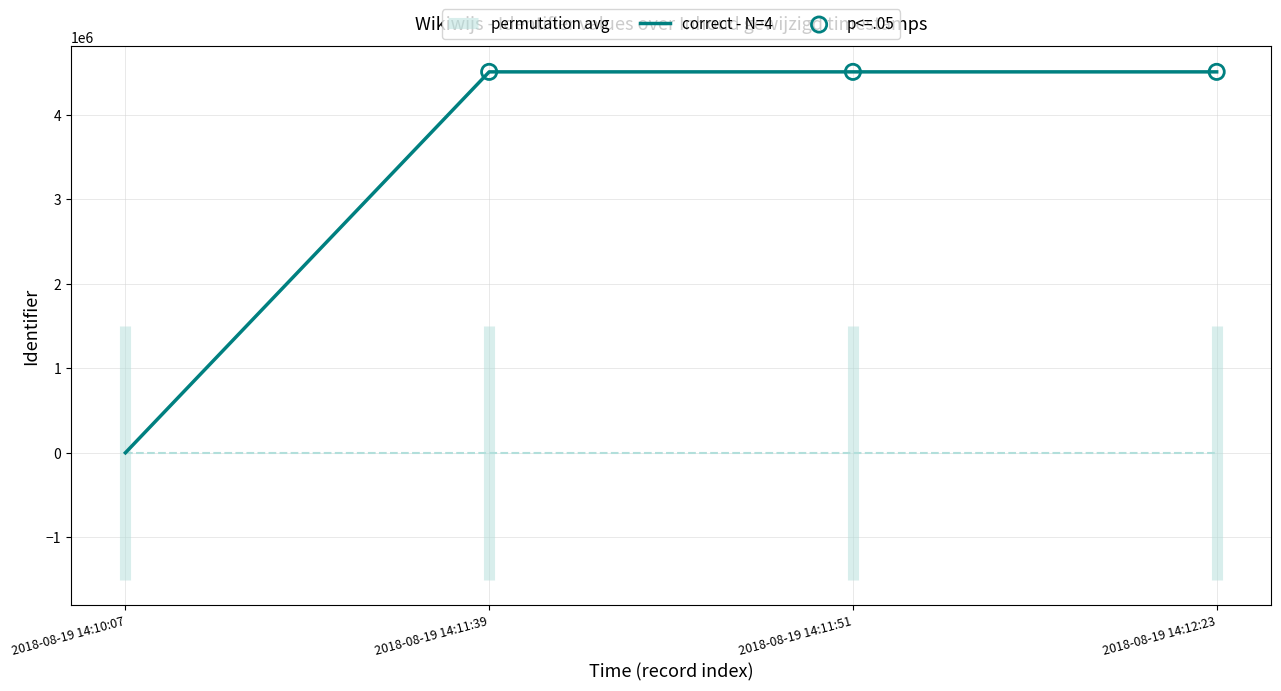

Between 2018-08-19 14:12:23 and 2018-08-19 14:11:39, which is larger?

2018-08-19 14:12:23